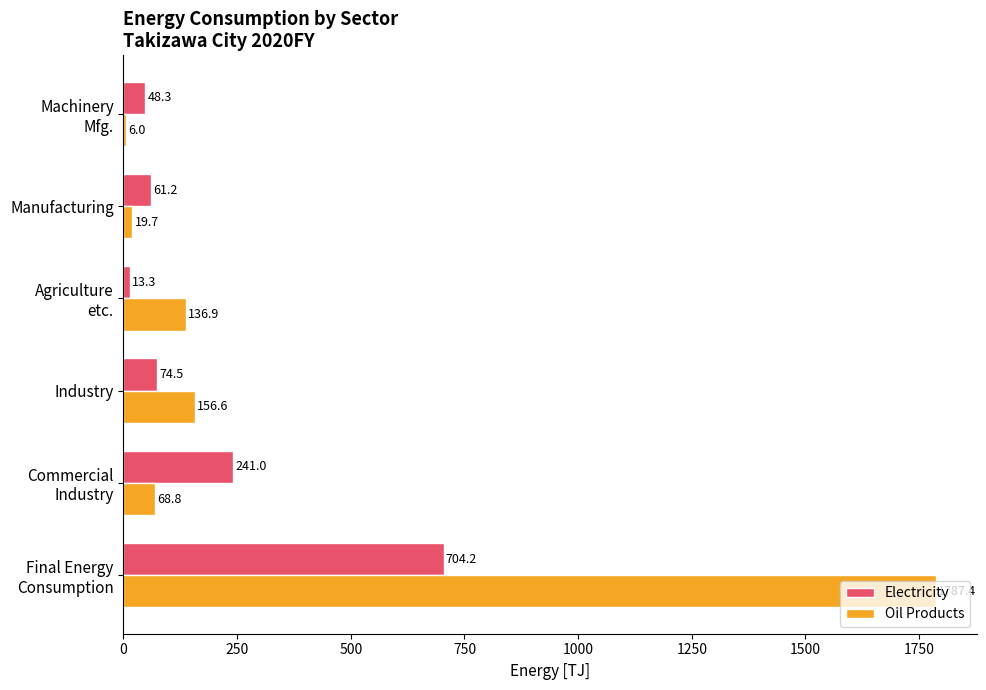

What is the smallest value displayed?

6.0